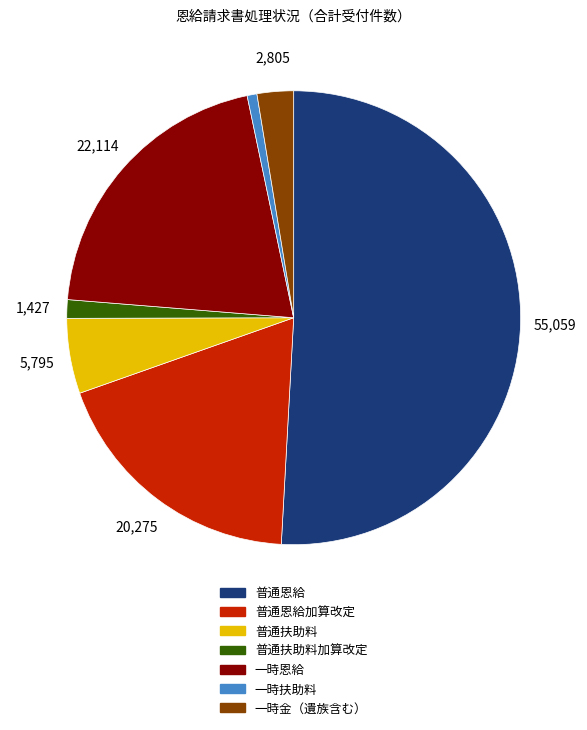

Is there a majority slice in this chart?

Yes